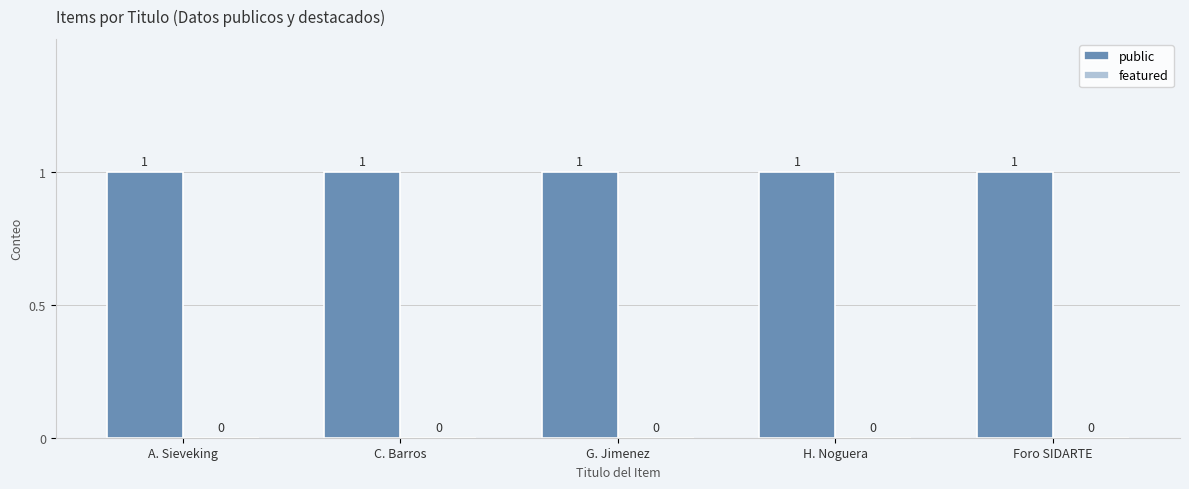

At which category does the chart reach its minimum across all series?

A. Sieveking